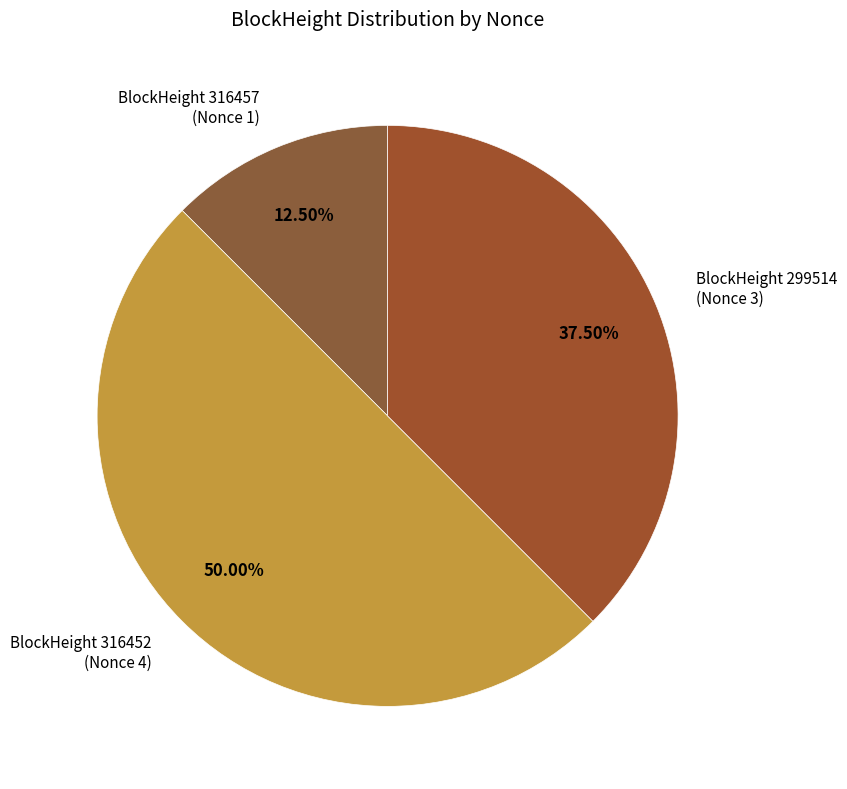

Is there a majority slice in this chart?

No